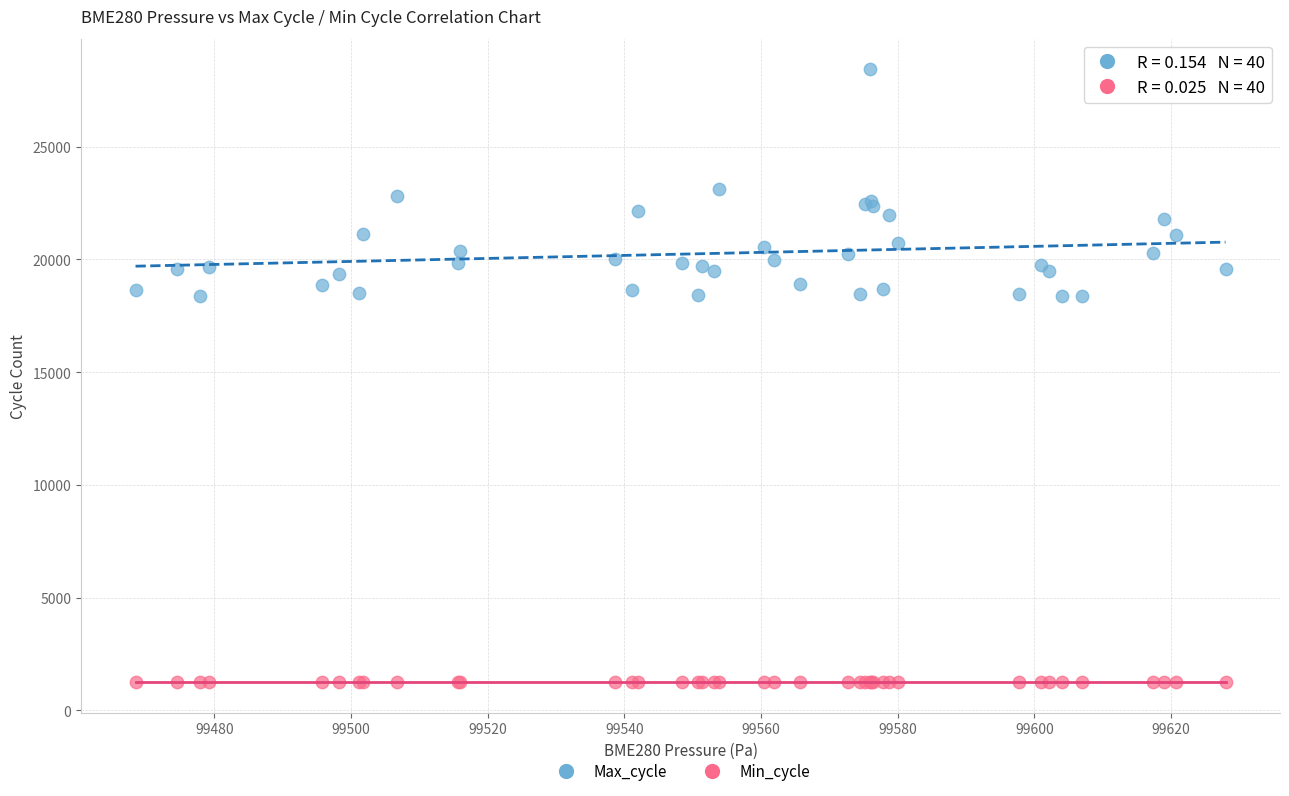

What are all the series names shown in the legend?

Max_cycle, Min_cycle